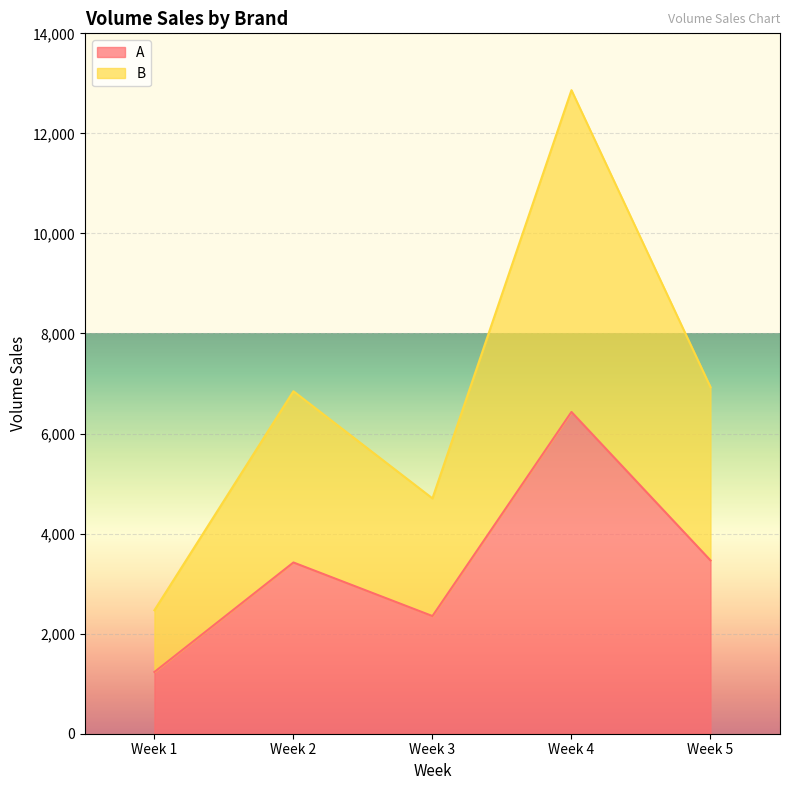

List the series in order of their overall mean, lowest first.

A, B